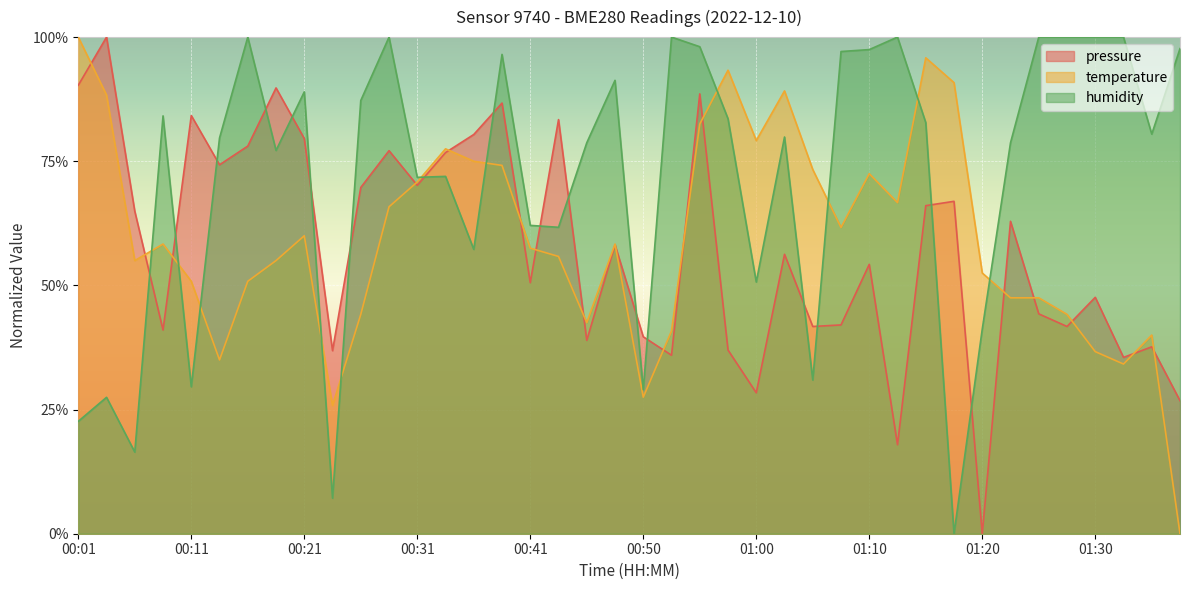

What is the sum of all pressure values?

23.0